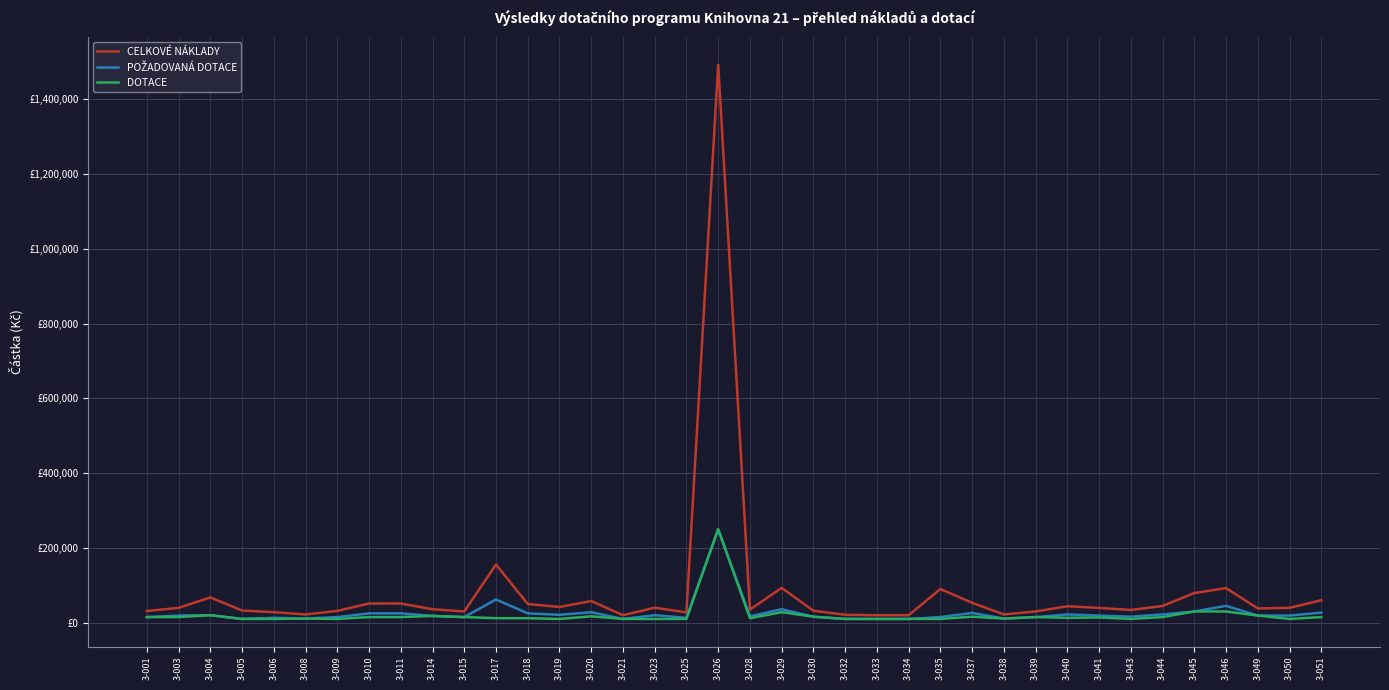

Is this an area chart (filled region under the line)?

No